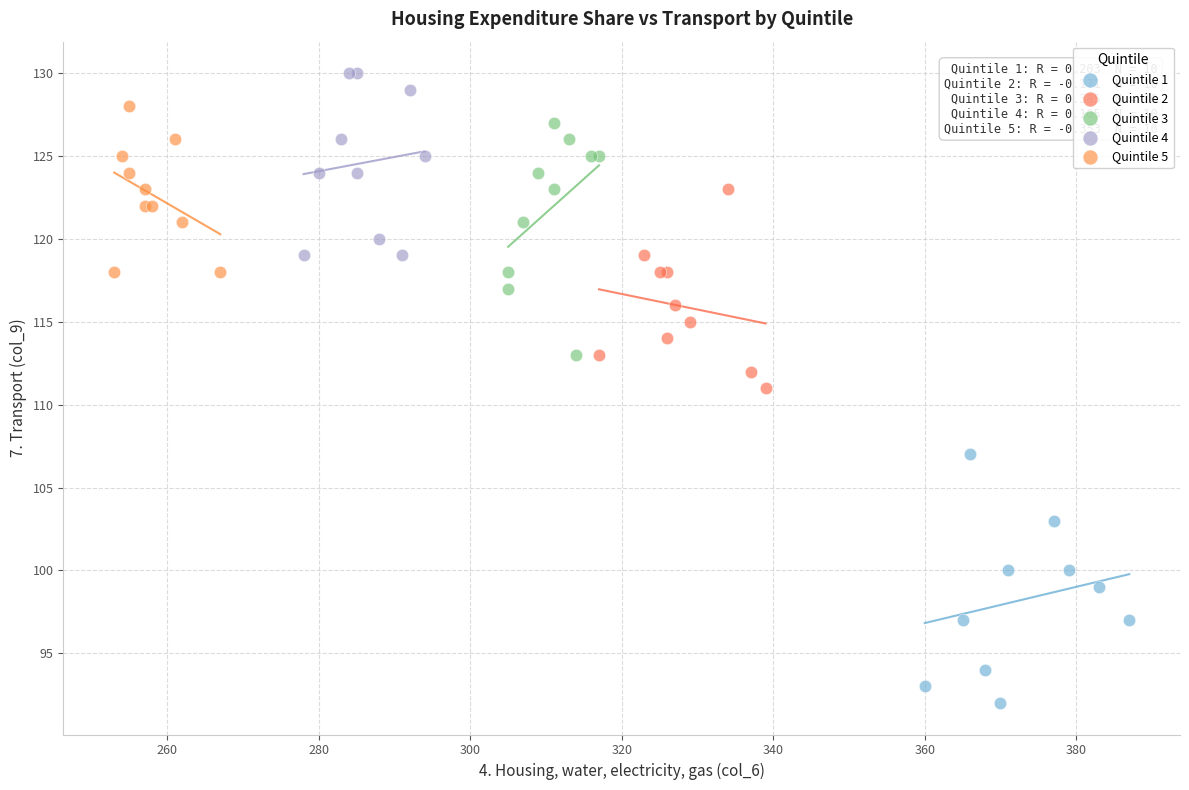

Which series has the largest Y range (max minus min)?

Quintile 1